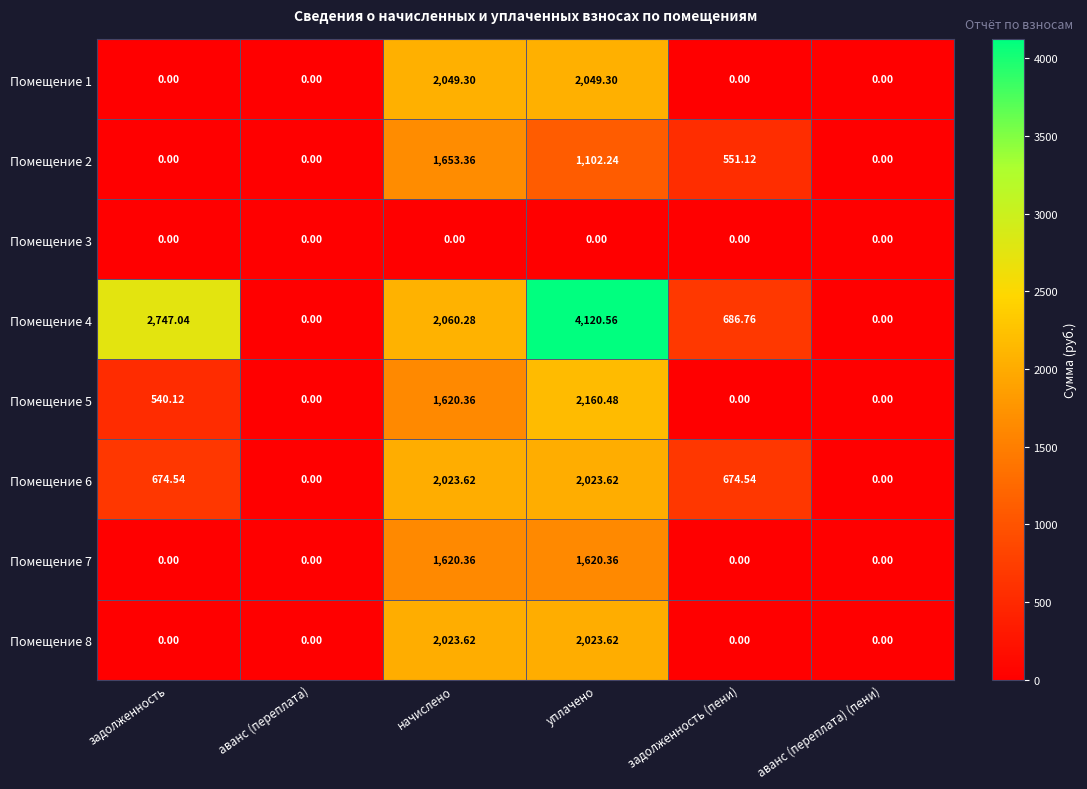

Is the value of Помещение 6 at начислено greater than the value of Помещение 1 at уплачено?

No